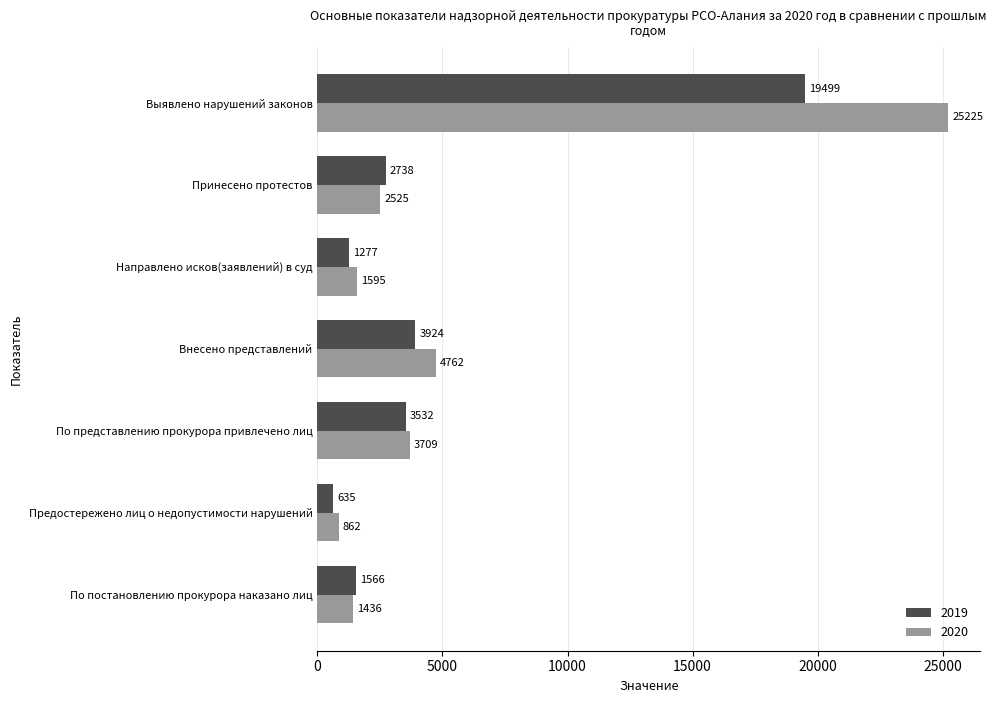

What is the average value of the 2020 series?

5731